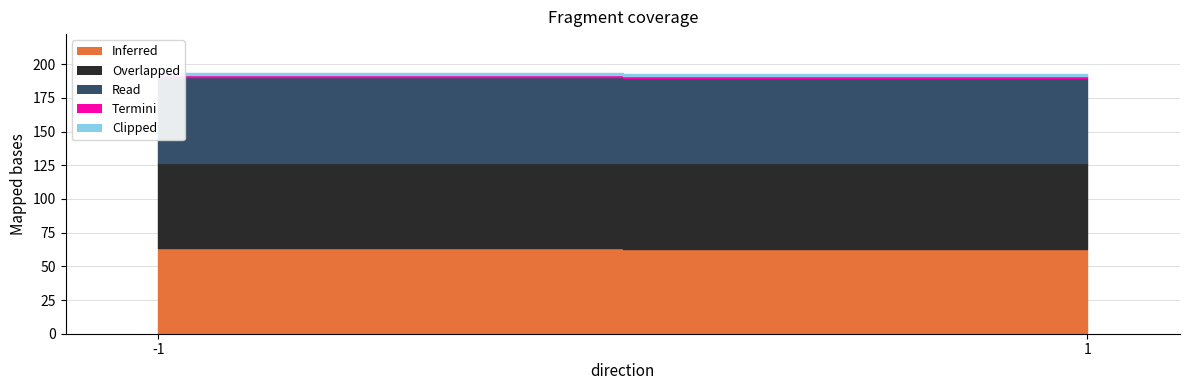

Which series has the largest total across all categories?

Inferred